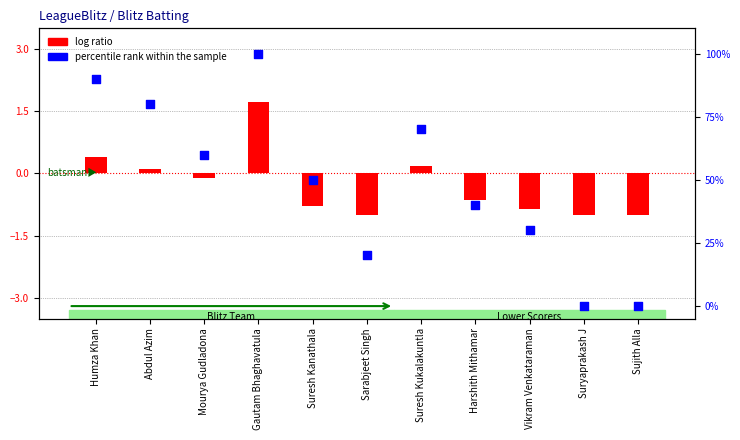

What is the total value across all series at Mourya Gudladona?

59.9